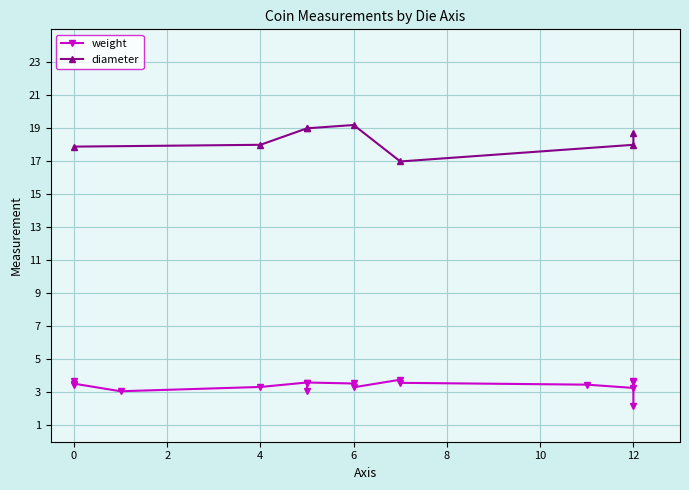

What is the difference between the maximum and second lowest values in the weight series?

0.7